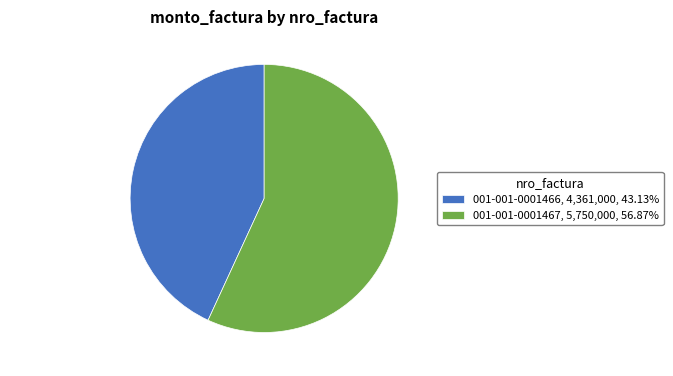

Approximately how many times larger is the value at 001-001-0001466, 4,361,000, 43.13% compared to 001-001-0001467, 5,750,000, 56.87%?

0.8